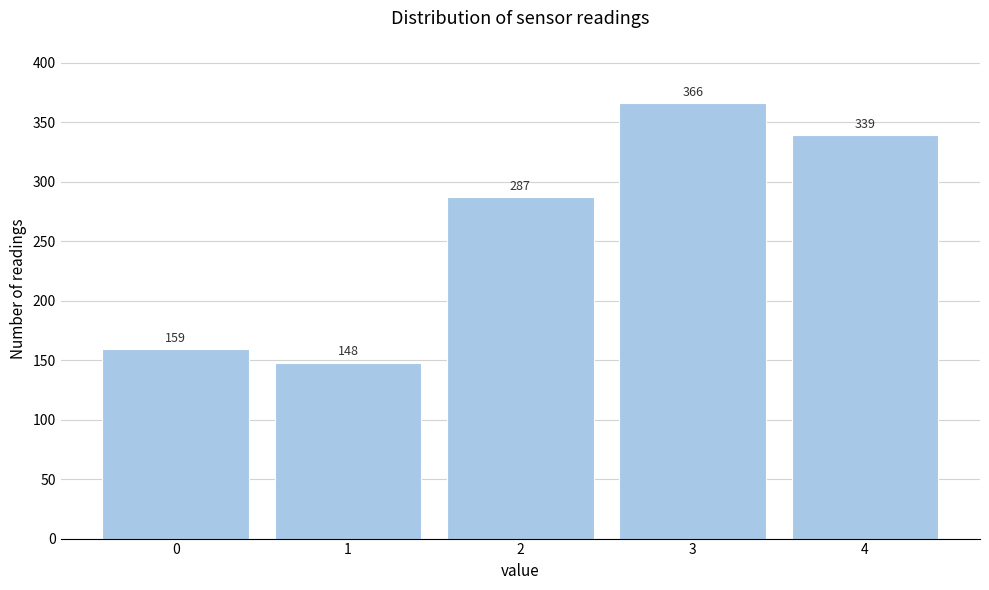

Reading left to right, transcribe all the data shown in this chart.

0=159	1=148	2=287	3=366	4=339